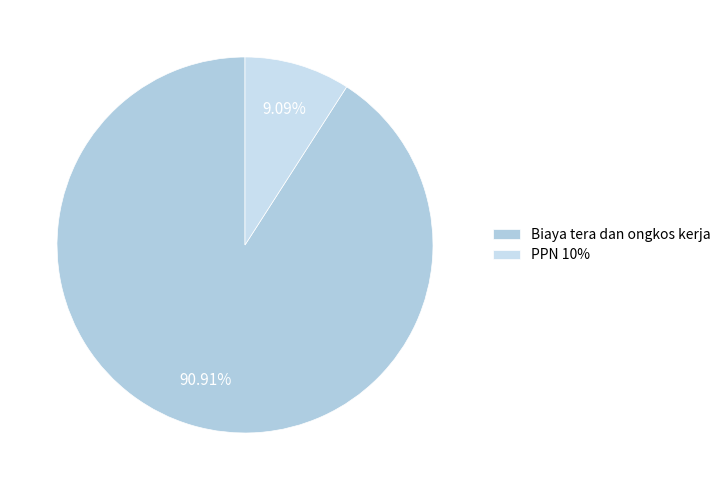

What is the change in value from Biaya tera dan ongkos kerja to PPN 10%?

-31500